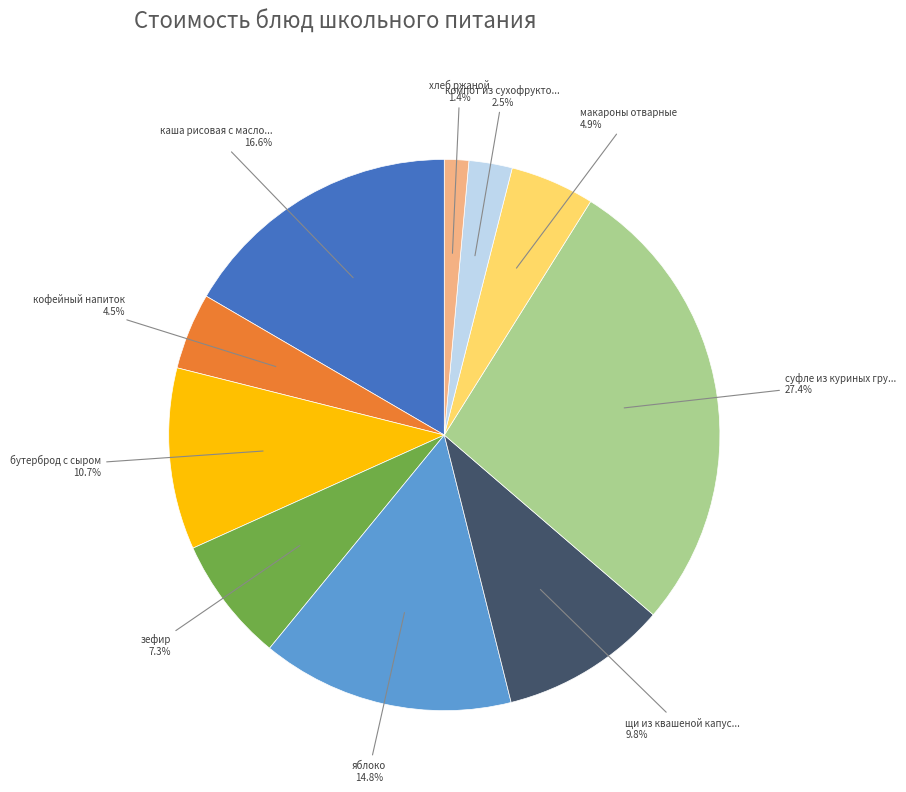

To the nearest percent, what is the difference between the largest and smallest slice percentages?

26%